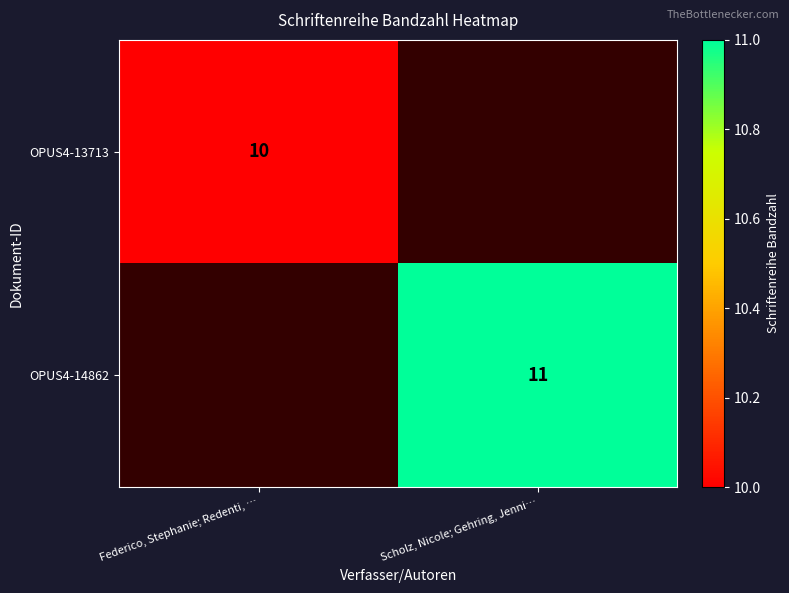

How many data points does each series have?

2